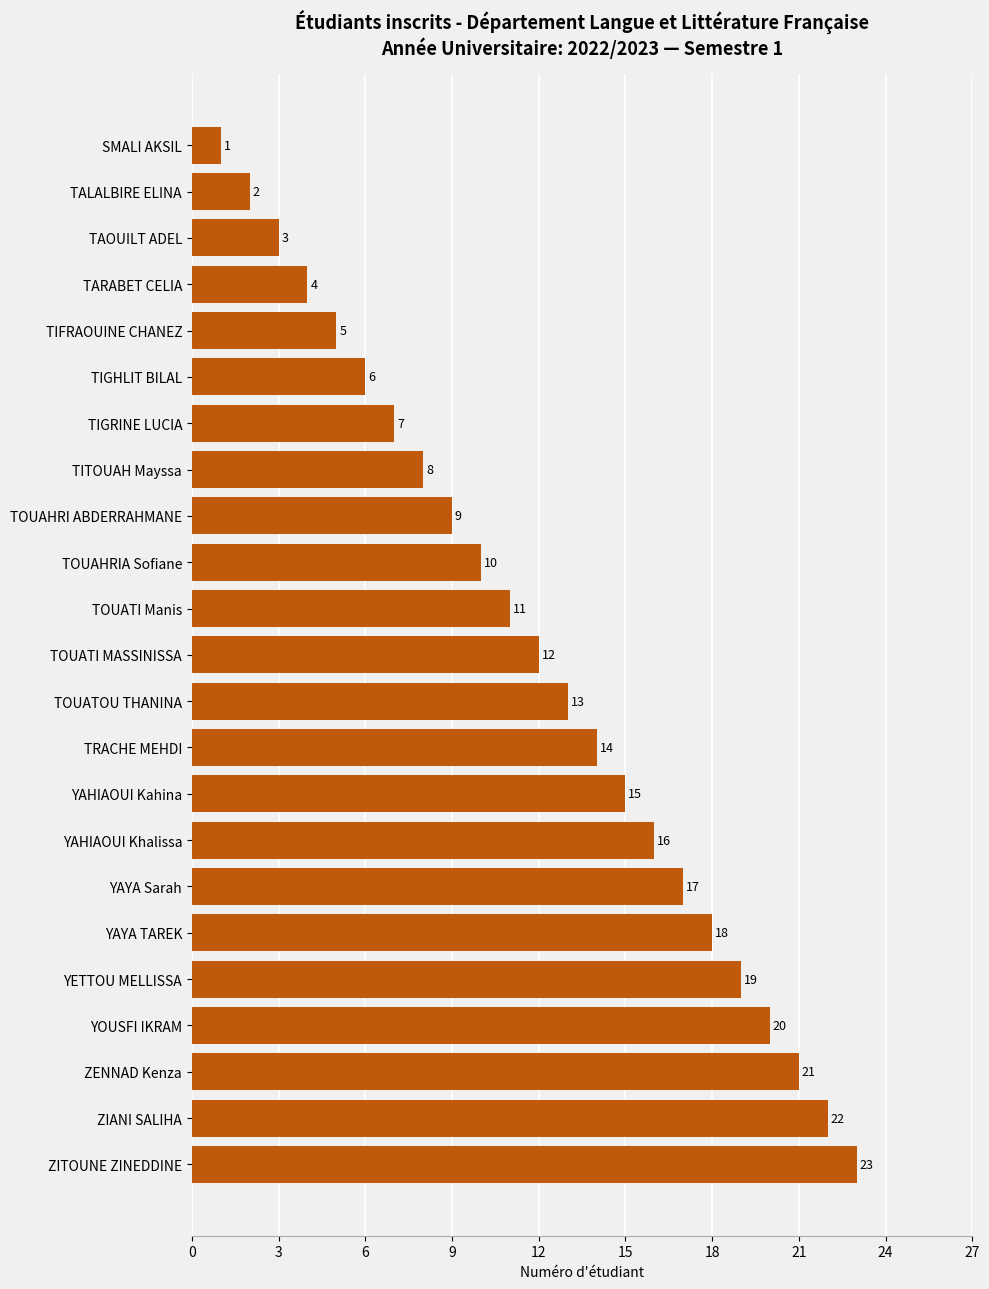

Approximately how many times larger is the value at YOUSFI IKRAM compared to TITOUAH Mayssa?

2.5